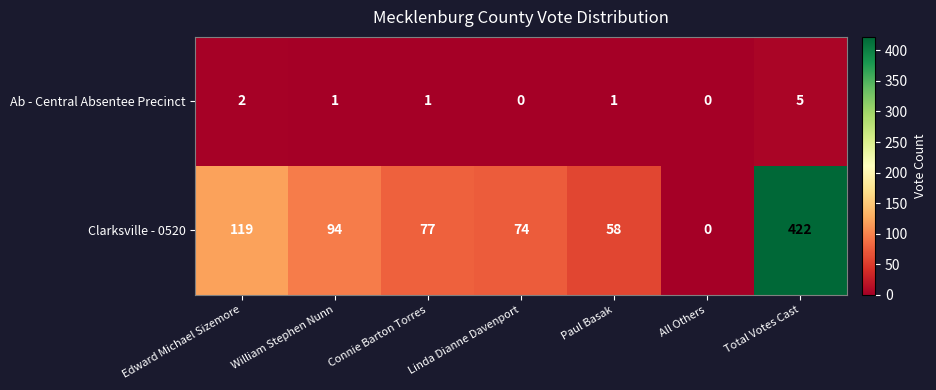

What is the total value across all series at Total Votes Cast?

427